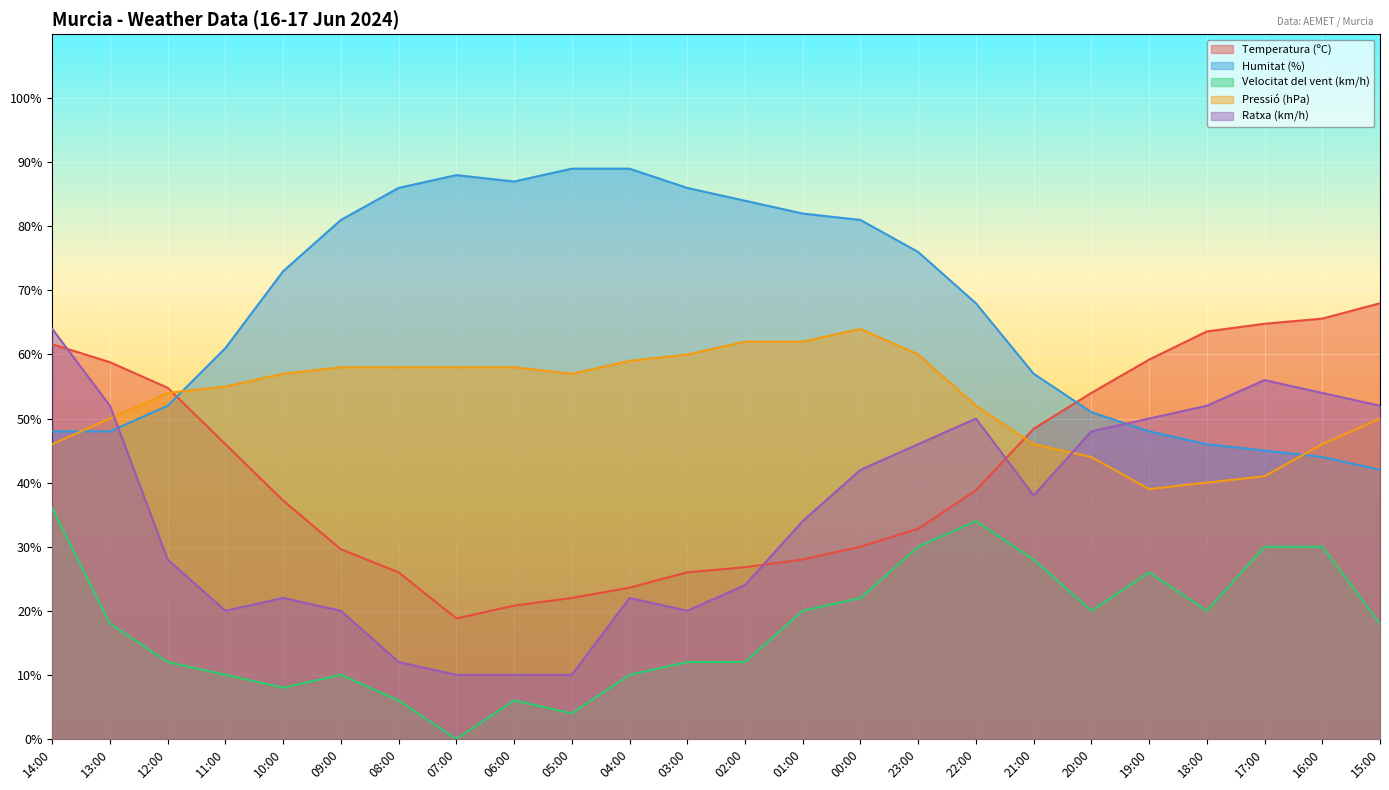

True or false: Humitat (%) has more than 0 points higher than both neighbors.

True